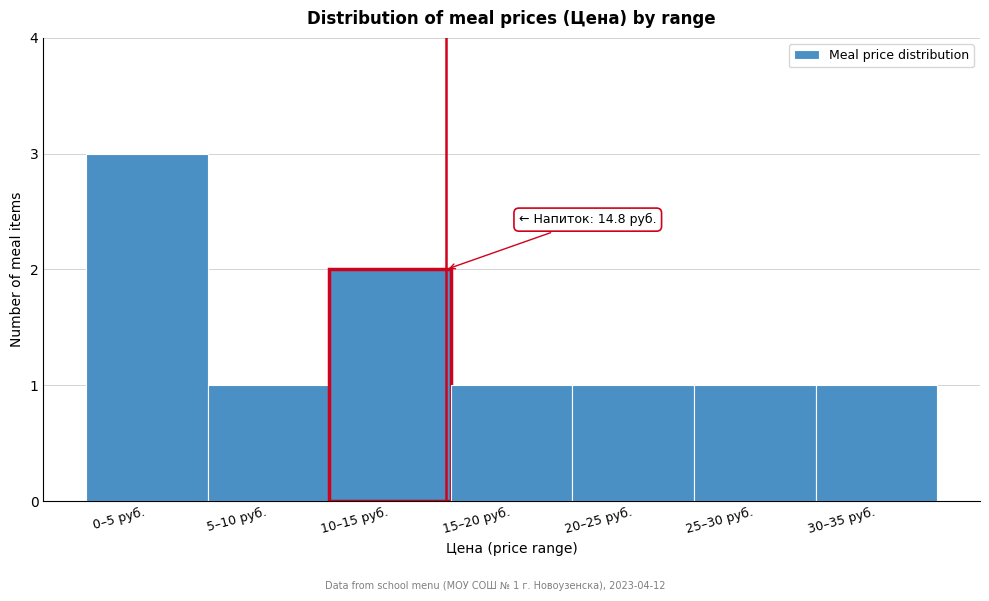

Reading left to right, what are all the values shown in this chart?

3	1	2	1	1	1	1